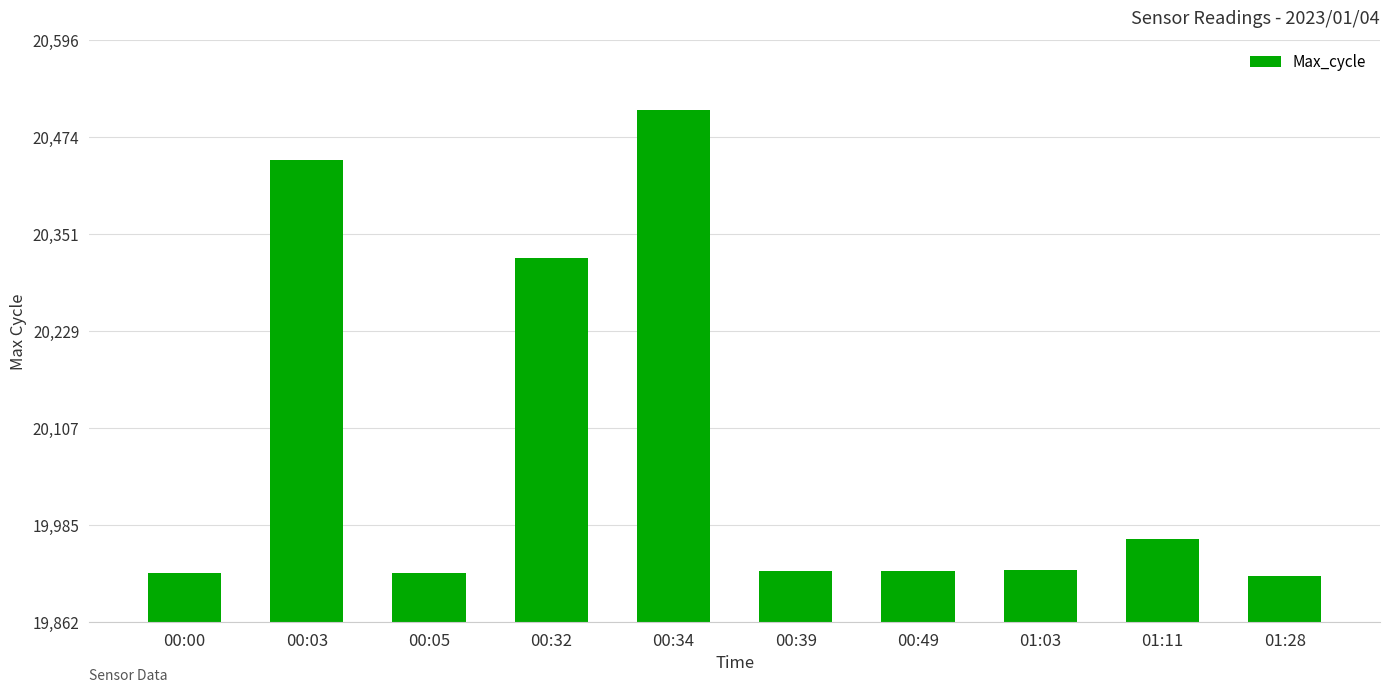

What is the label of the 9th bar from the left?

01:11